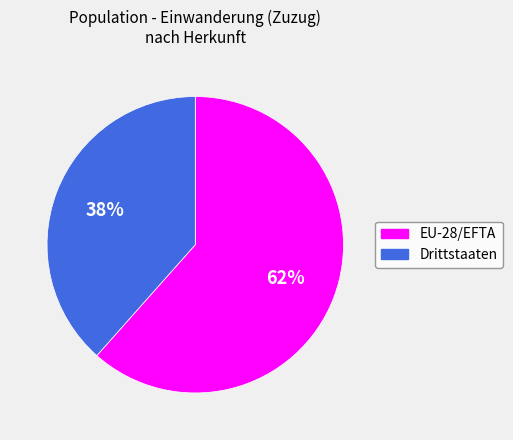

Is there any slice that represents more than half of the pie?

Yes